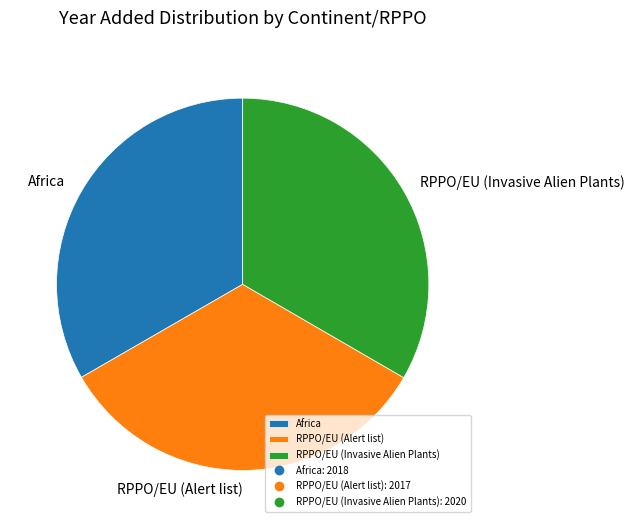

What is the ratio of the value at RPPO/EU (Alert list) to the value at RPPO/EU (Invasive Alien Plants)?

1.0